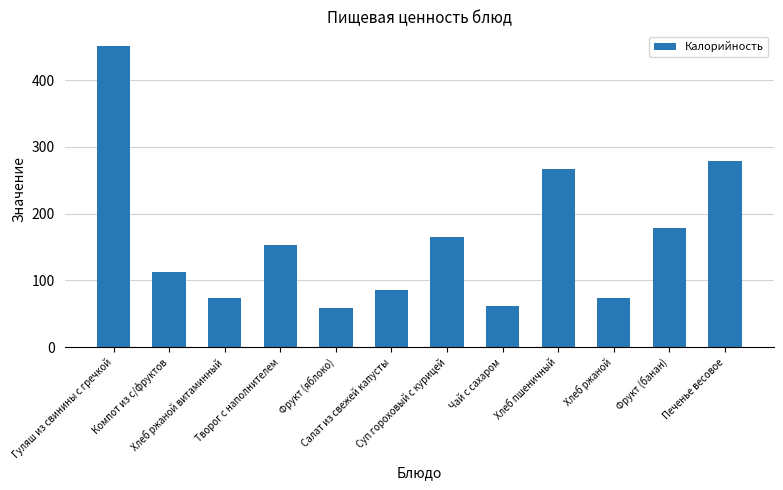

What is the label of the 11th bar from the right?

Компот из с/фруктов